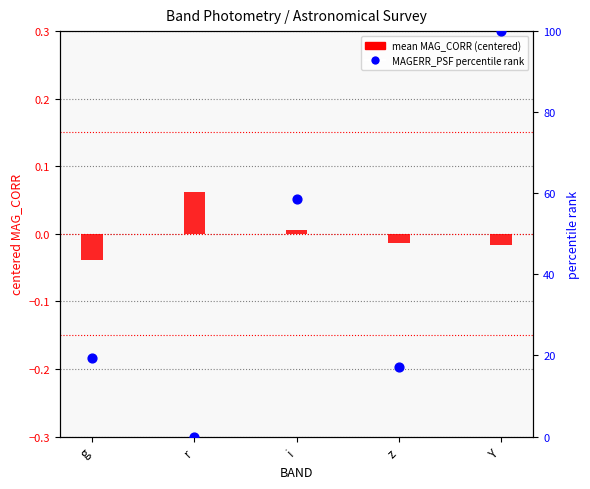

Which series has the largest Y range (max minus min)?

MAGERR_PSF percentile rank